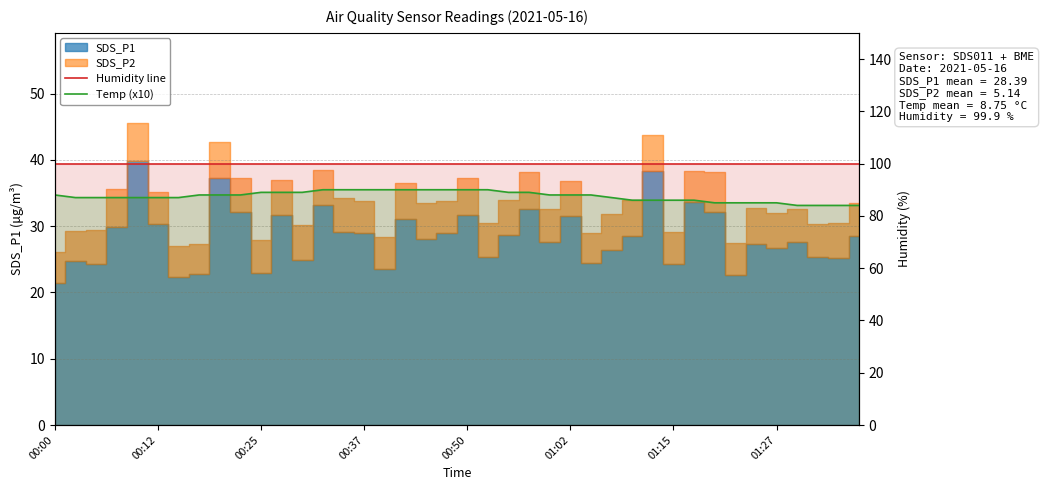

True or false: Humidity line and Temp (x10) intersect in this chart.

False